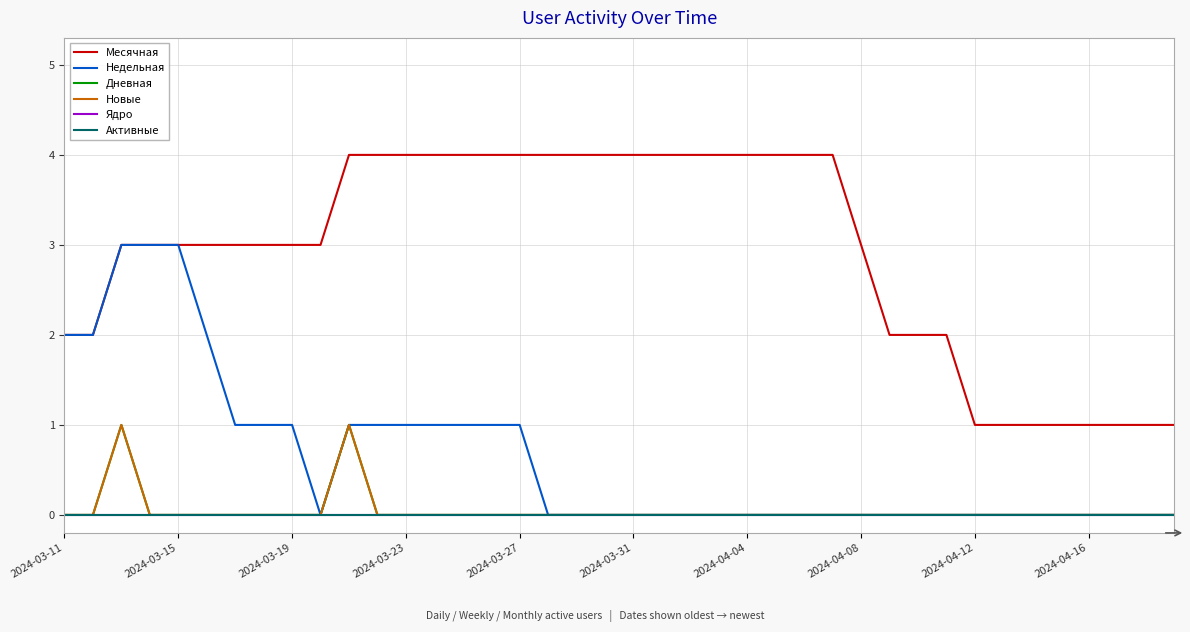

True or false: Новые and Месячная intersect in this chart.

False